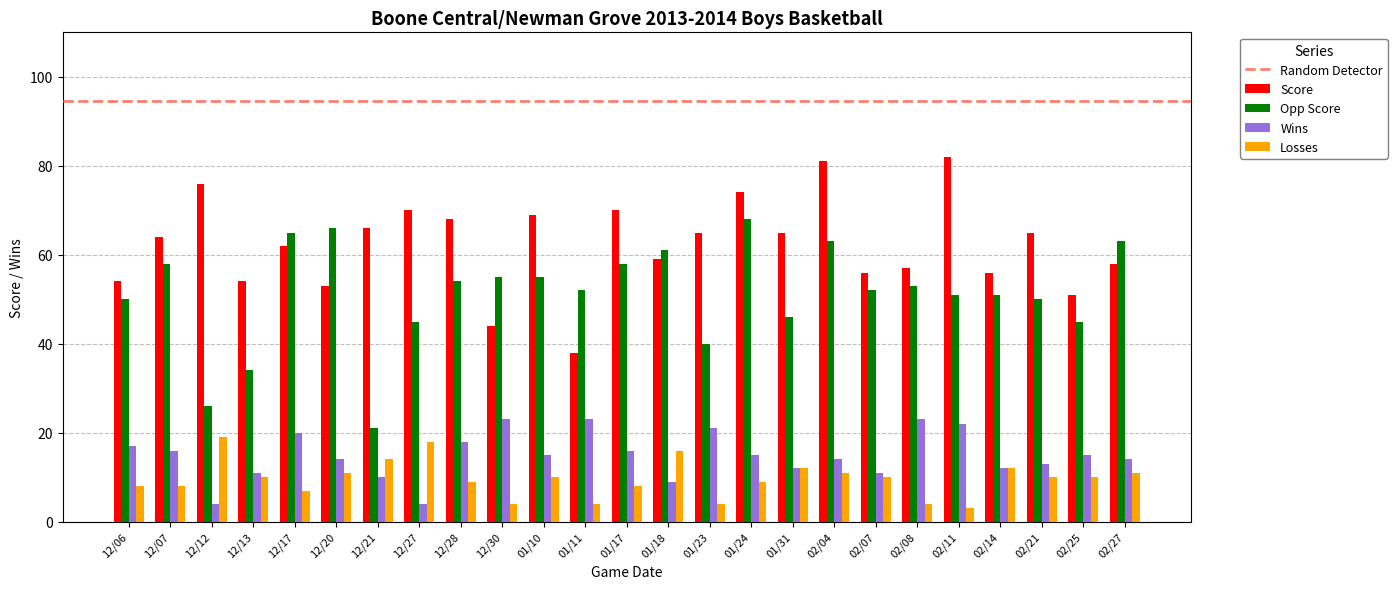

What is the difference between the maximum and minimum values in the Losses series?

16